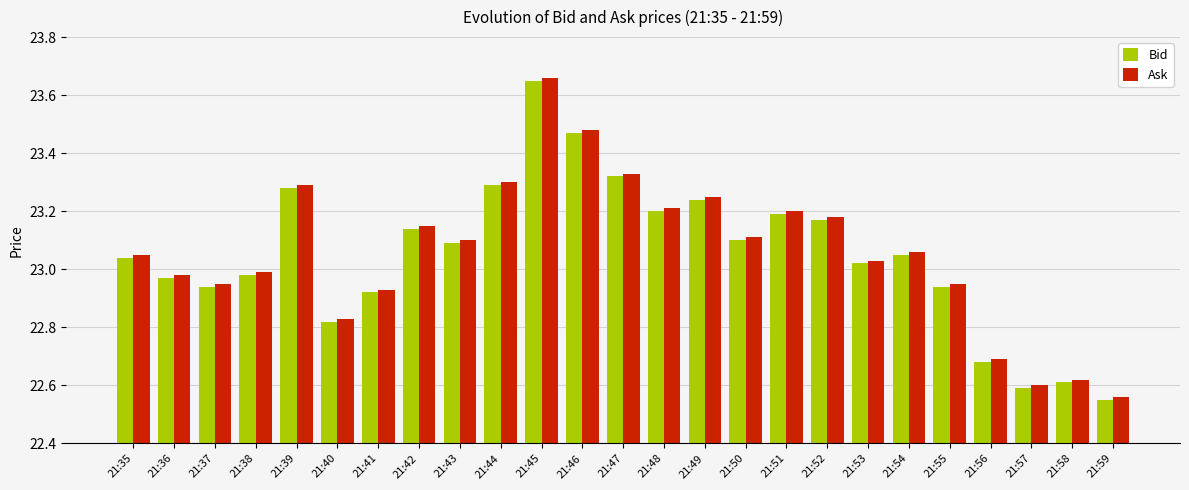

What is the sum of the Ask values at 21:35 and 21:41?

46.0